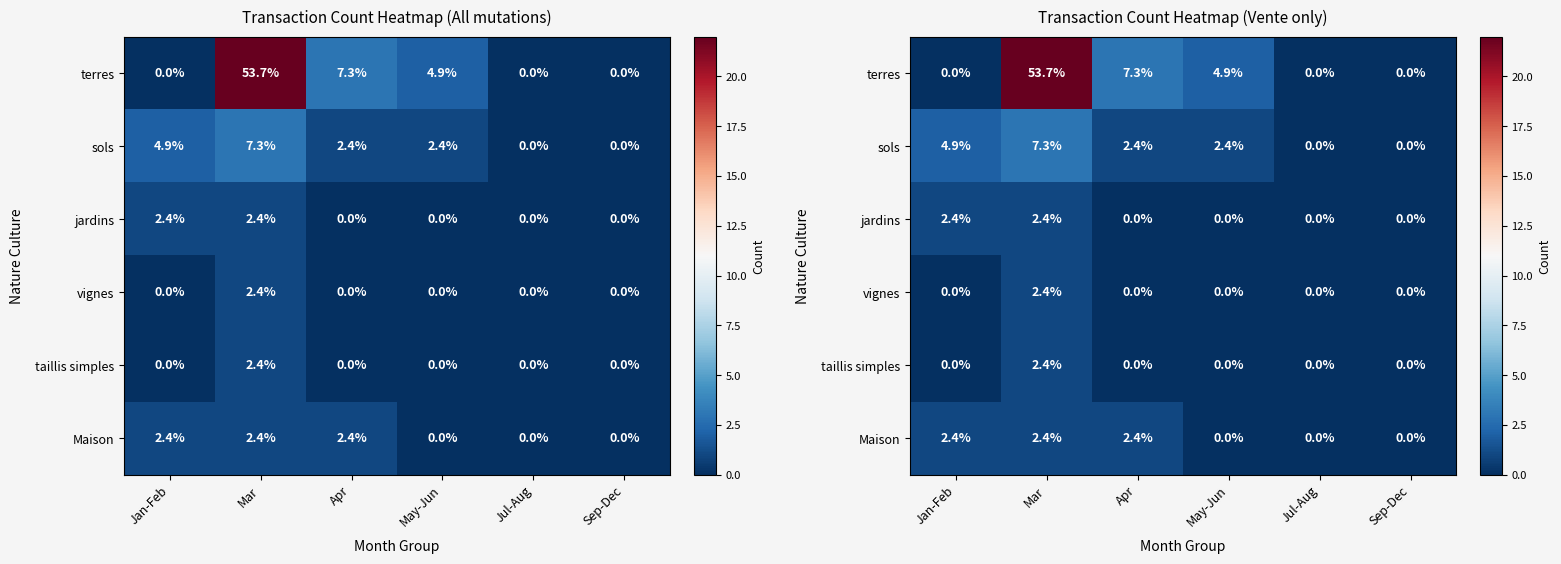

List the series in order of their peak value, lowest first.

jardins, vignes, taillis simples, Maison, sols, terres